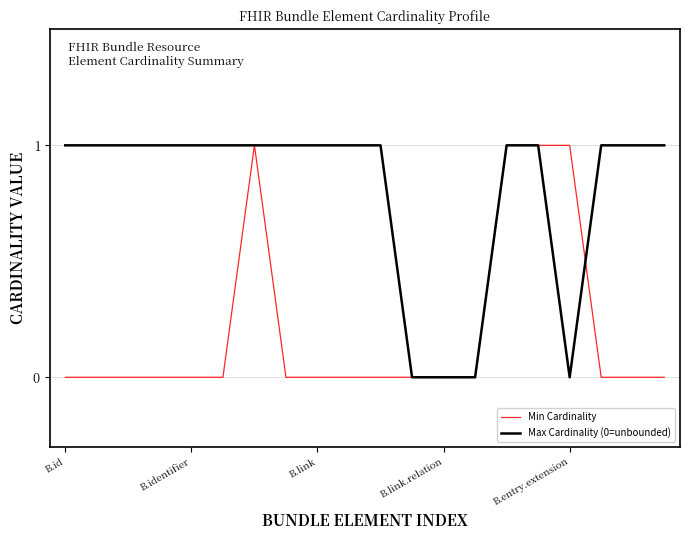

Which series has the largest total across all categories?

Max Cardinality (0=unbounded)